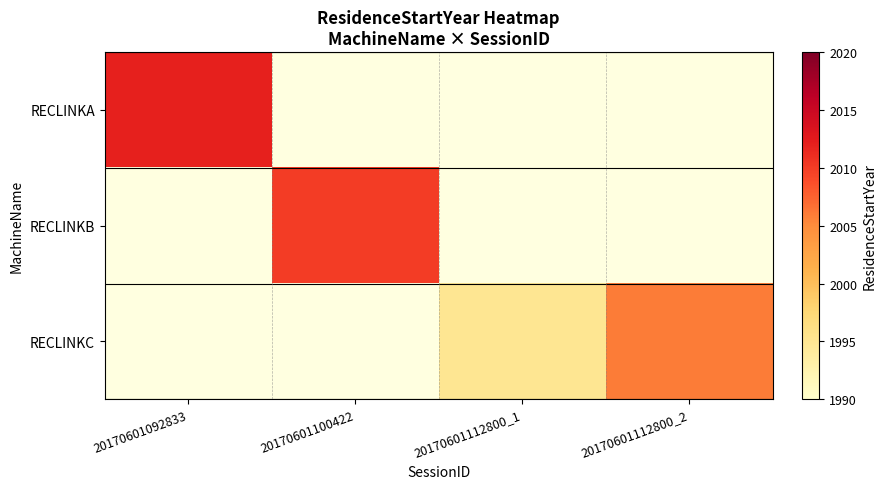

Which category has the highest value in the RECLINKA series?

20170601092833